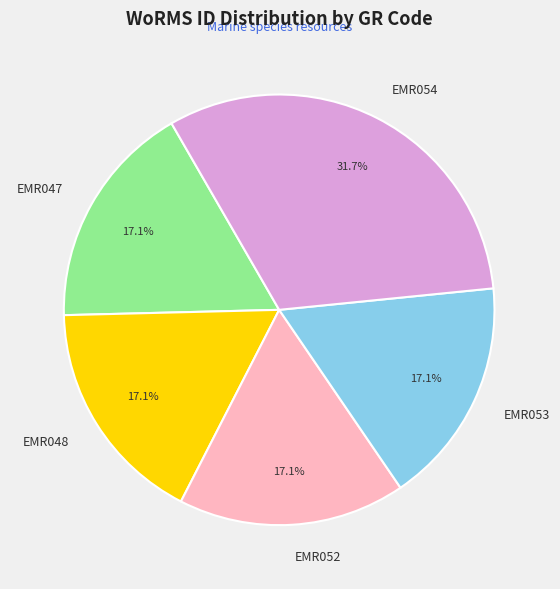

To the nearest percent, what is the average slice percentage?

20%